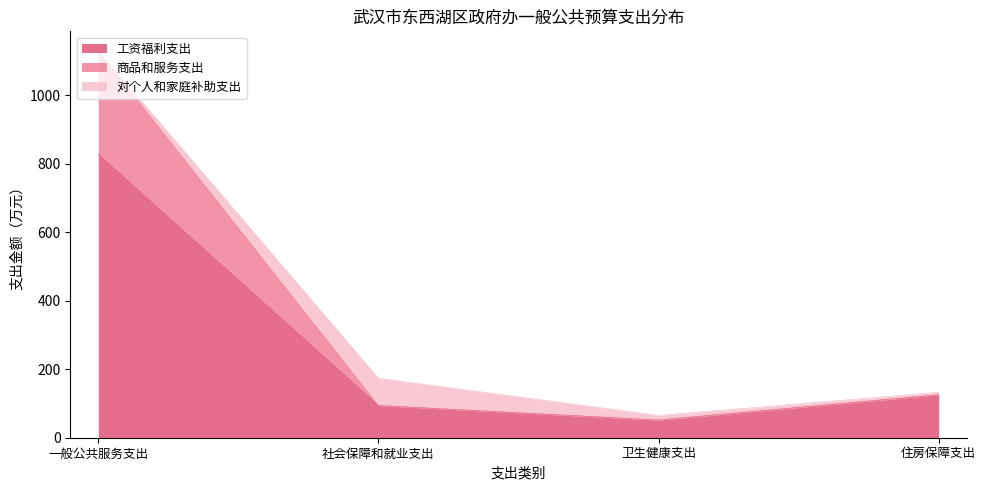

What are all the series names shown in the legend?

工资福利支出, 商品和服务支出, 对个人和家庭补助支出